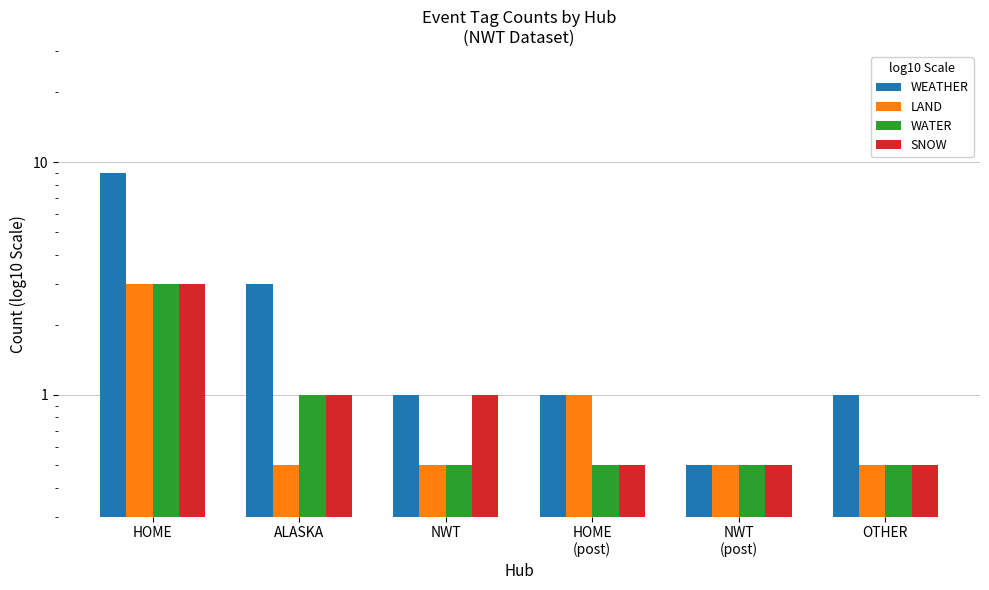

How many series are shown in this chart?

4